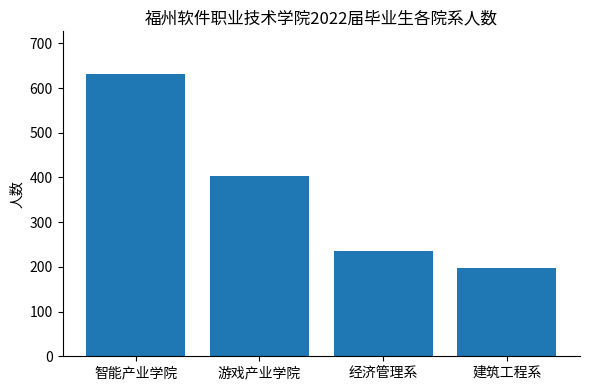

List the labels in order of value, smallest first.

建筑工程系, 经济管理系, 游戏产业学院, 智能产业学院